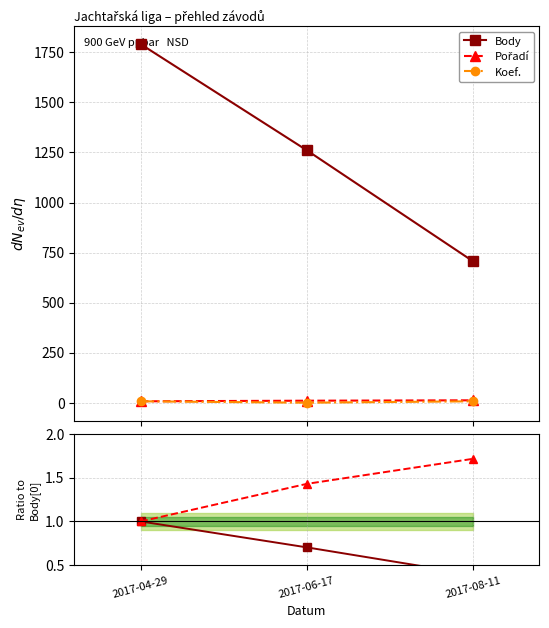

Which series has the widest spread of values?

Body